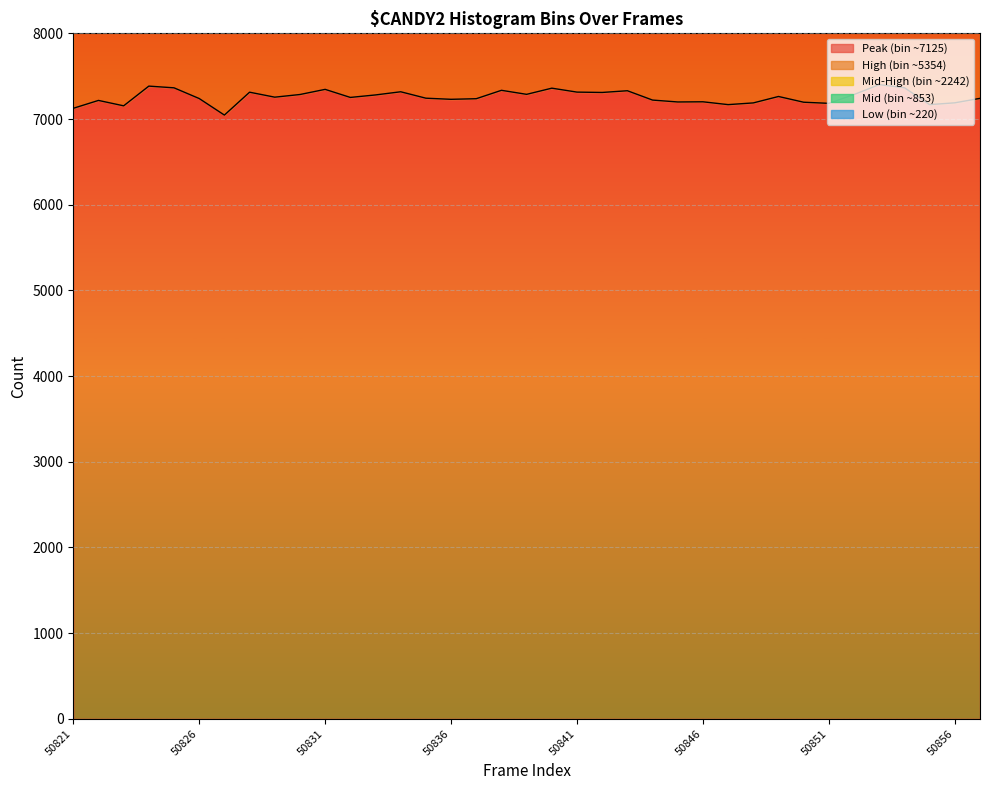

The value of Low (bin ~220) at 50838 is 325. True or false?

False